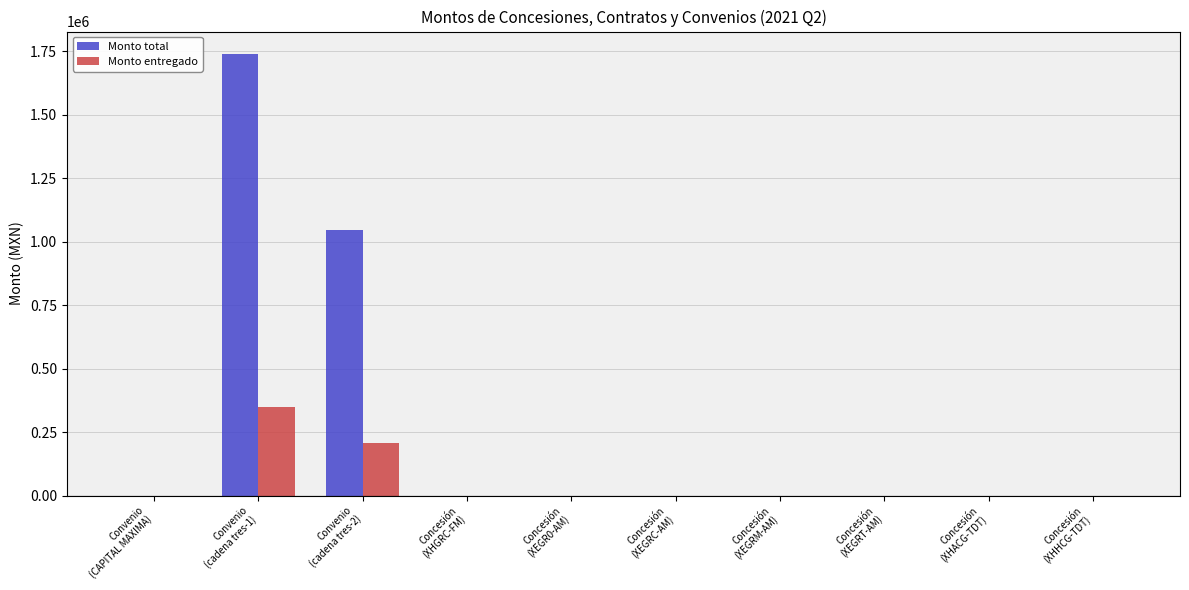

What is the maximum value shown in the chart?

1740000